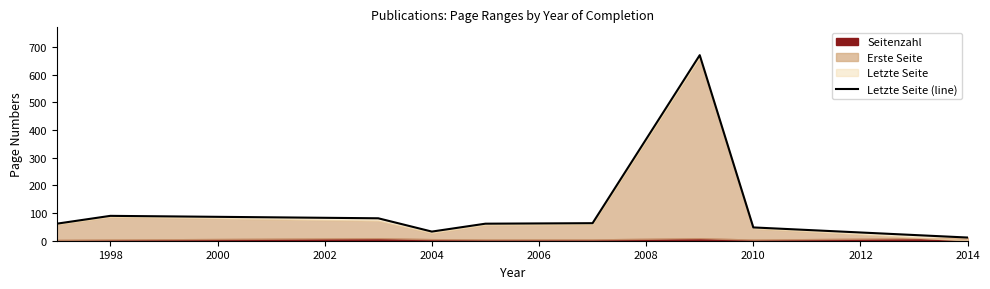

Count the number of categories in the chart.

9